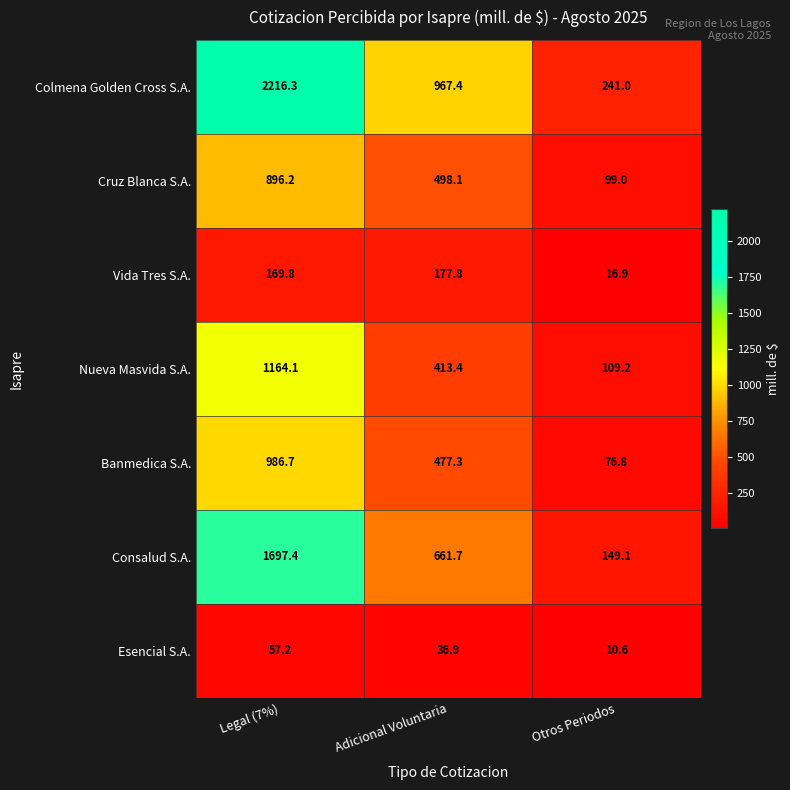

Rank the series at Otros Periodos from lowest to highest value.

Esencial S.A., Vida Tres S.A., Banmedica S.A., Cruz Blanca S.A., Nueva Masvida S.A., Consalud S.A., Colmena Golden Cross S.A.